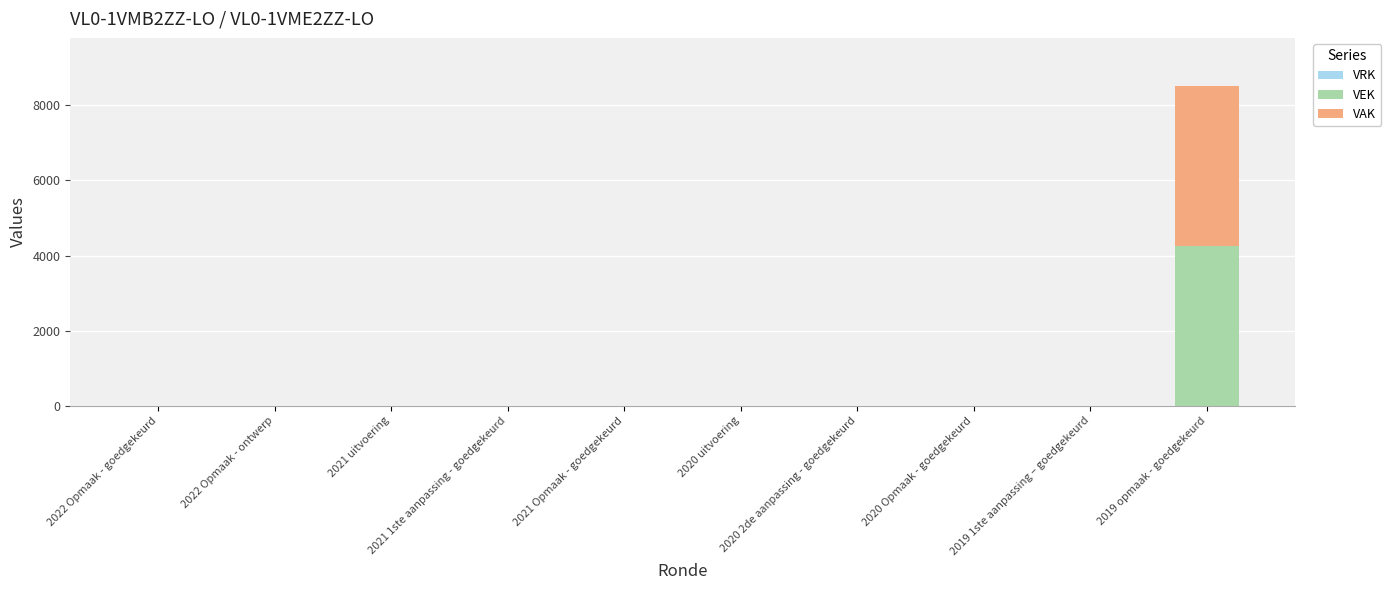

What is the highest value of the VEK series?

4258